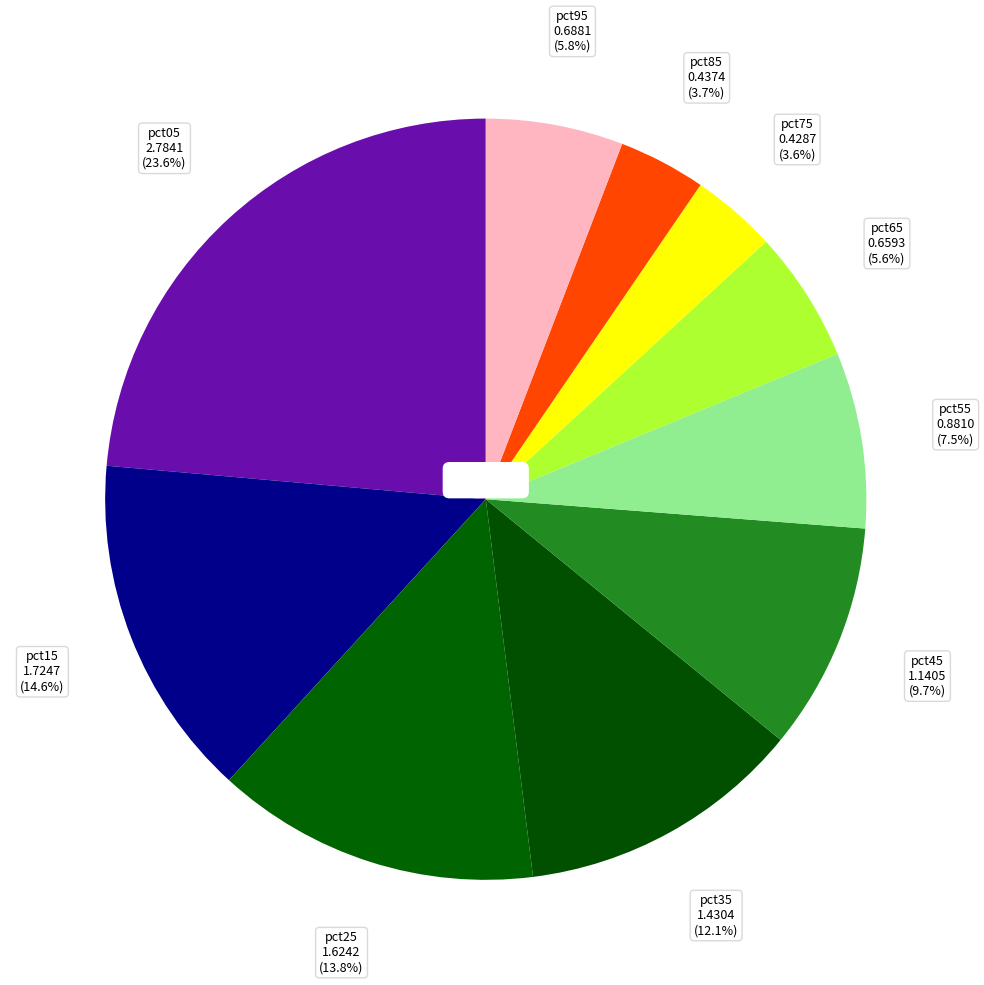

Combined, do pct35 and pct85 account for over 50%?

No